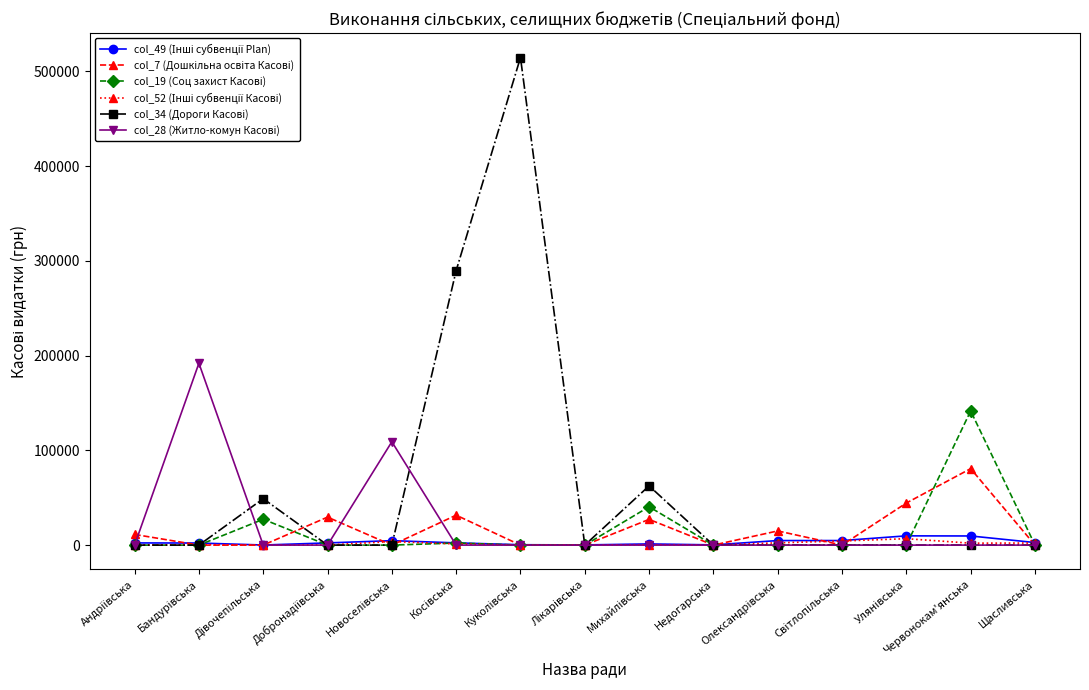

At how many categories does at least one series exceed 218268?

2